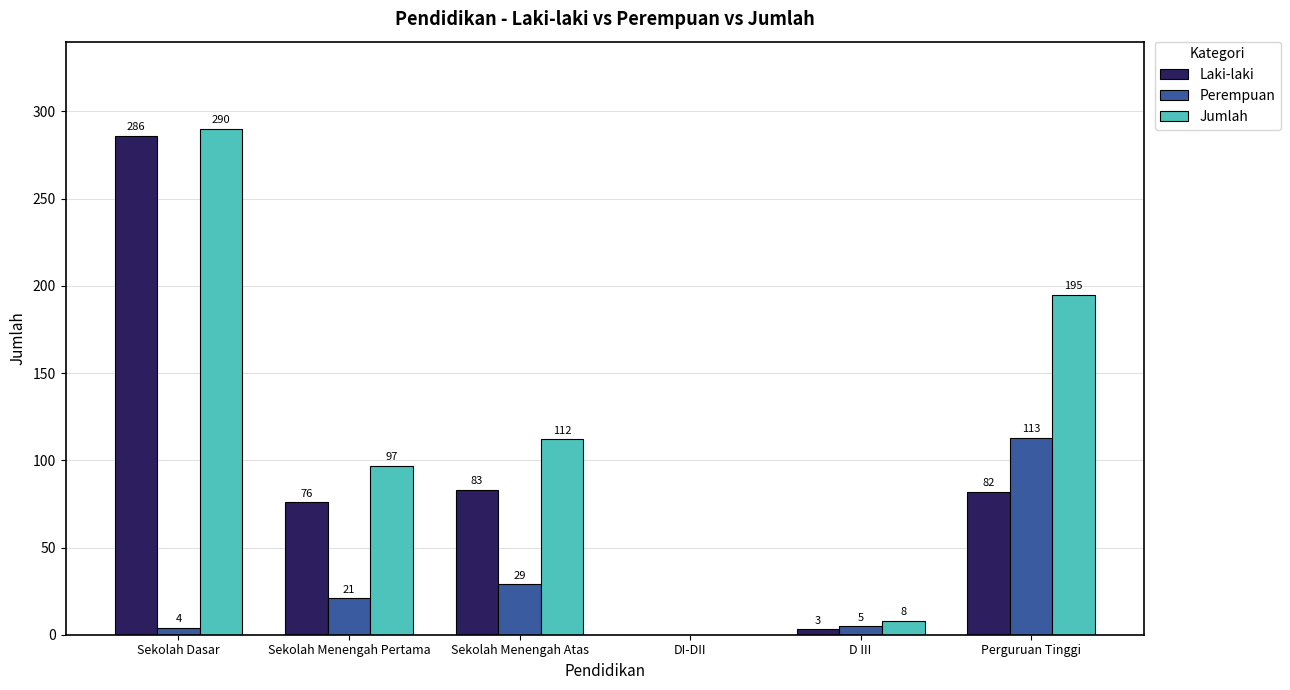

What is the average value of the Laki-laki series?

88